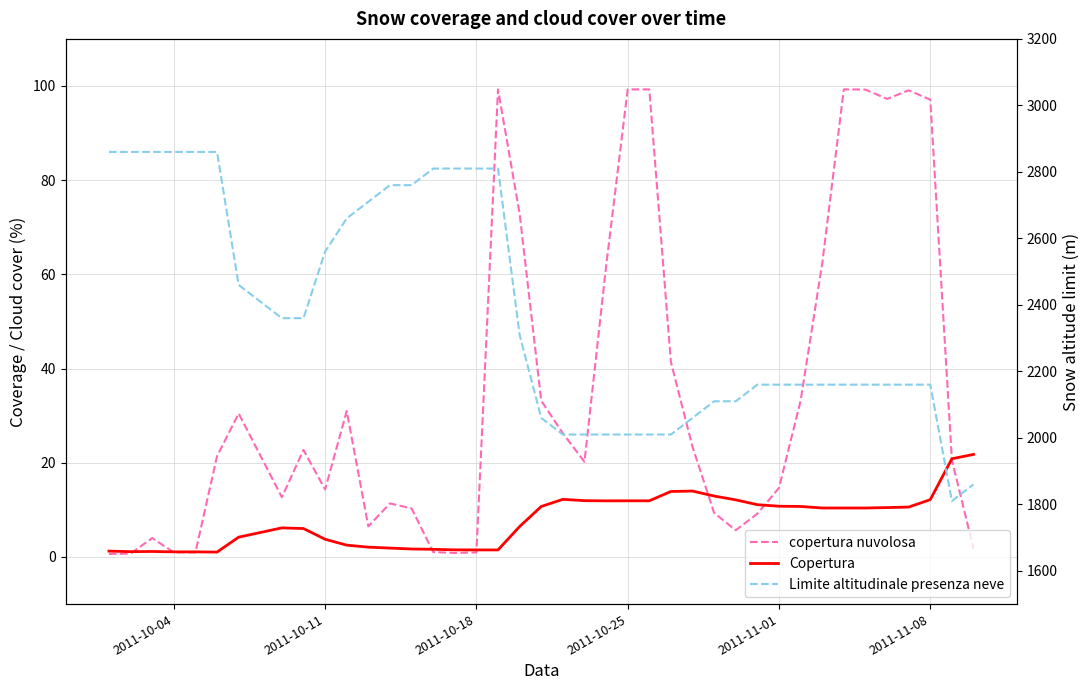

True or false: copertura nuvolosa and Limite altitudinale presenza neve cross at least once.

False